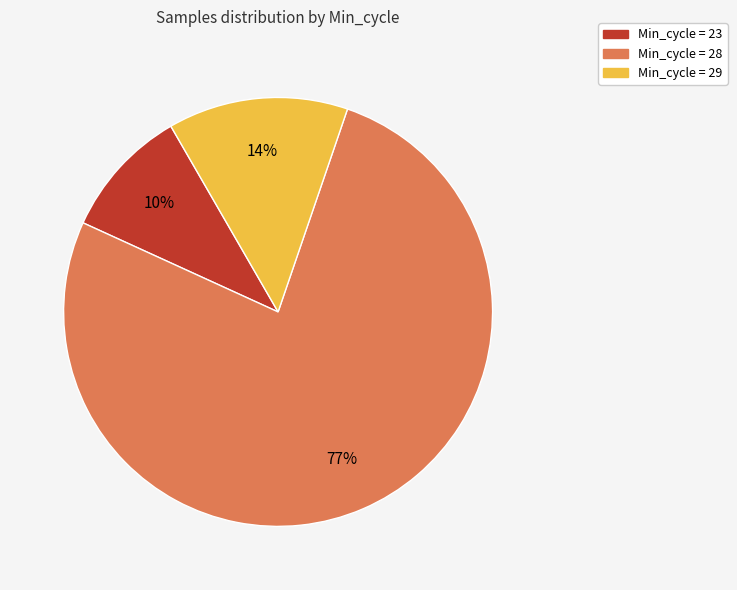

Is it true that Min_cycle = 23 is 18% of the pie?

False